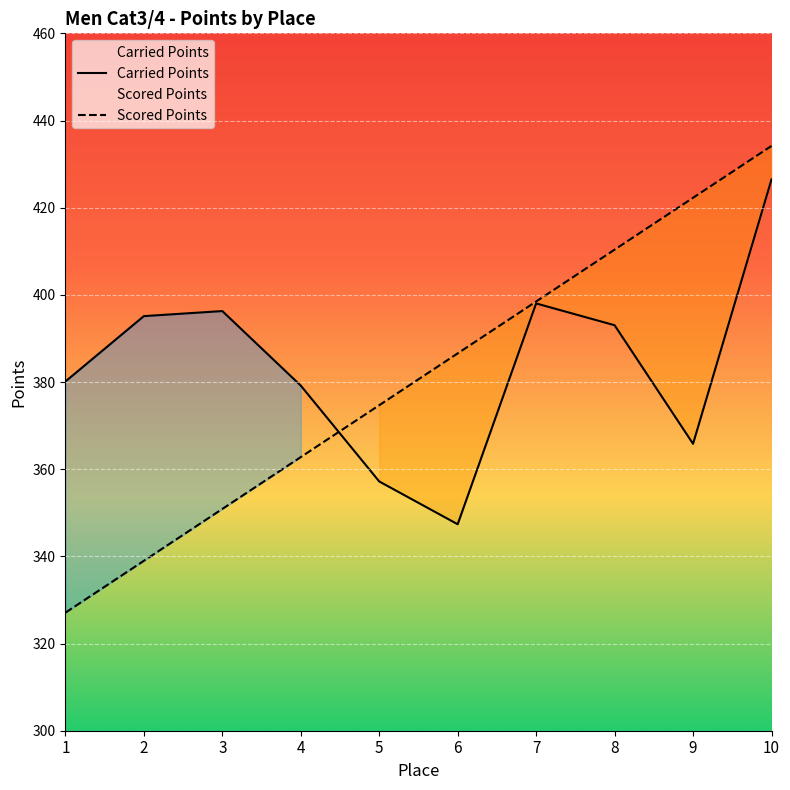

Rank the categories by Scored Points value from highest to lowest.

10, 9, 8, 7, 6, 5, 4, 3, 2, 1